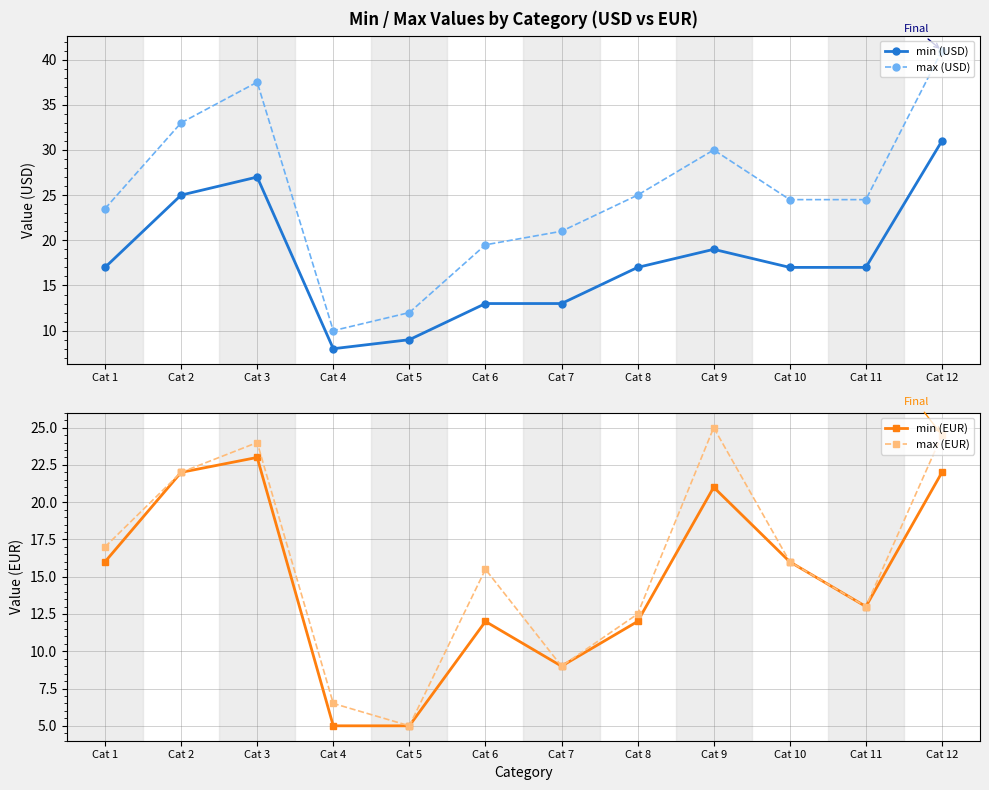

Which series changed the most between Cat 10 and Cat 12?

max (USD)